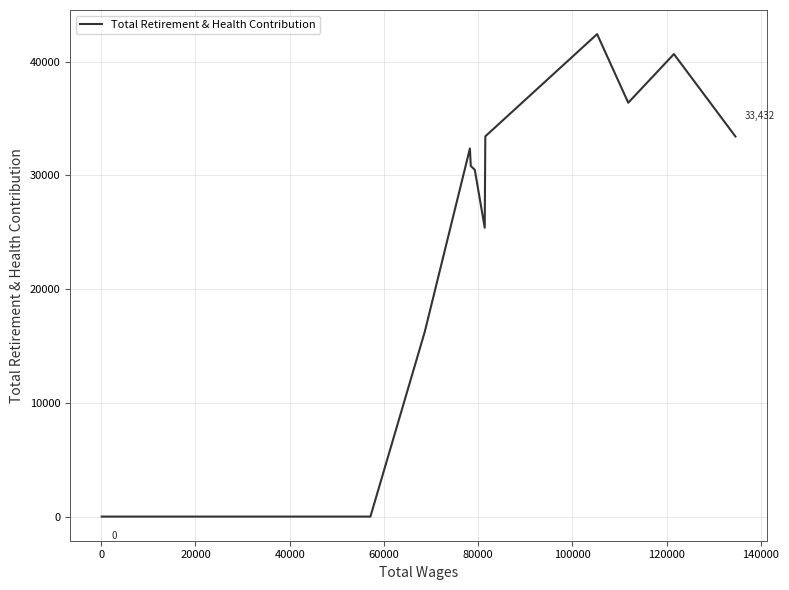

What is the greatest value displayed?

42433